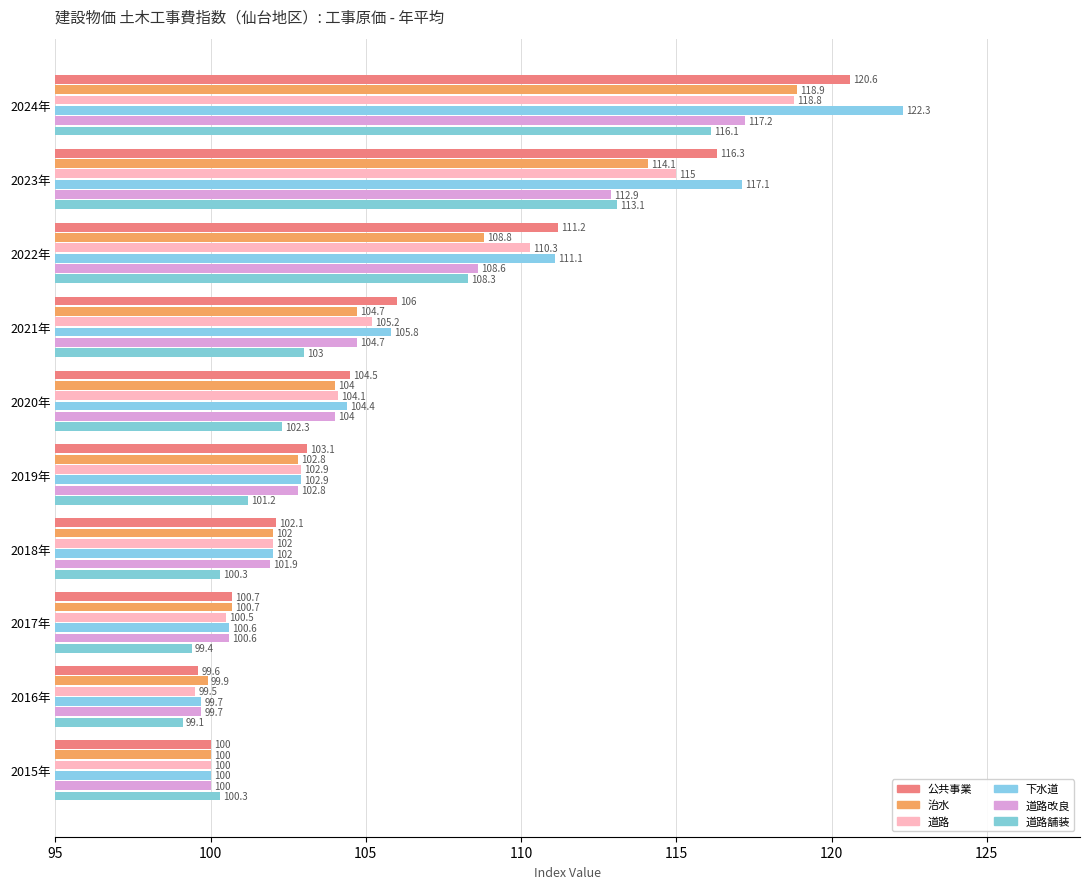

What are all the series names shown in the legend?

公共事業, 治水, 道路, 下水道, 道路改良, 道路舗装